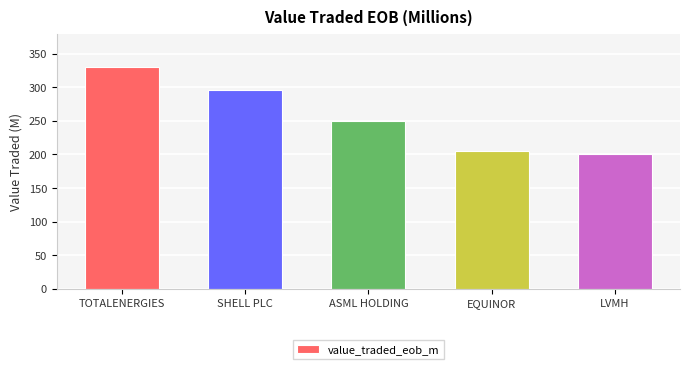

How many values exceed 250?

3